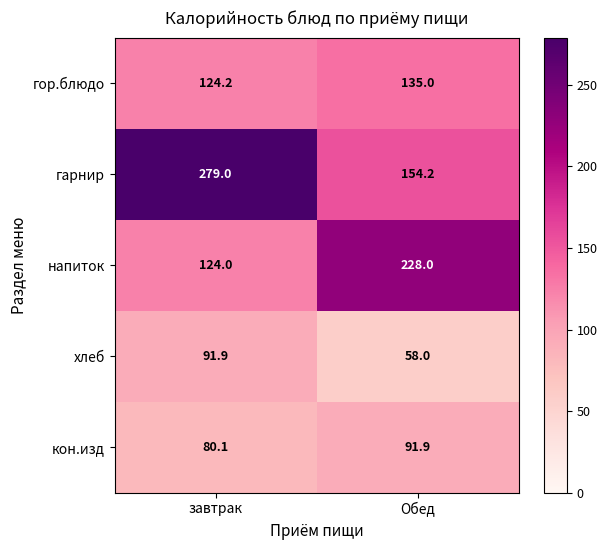

The value of гарнир at Обед is 48.4. True or false?

False